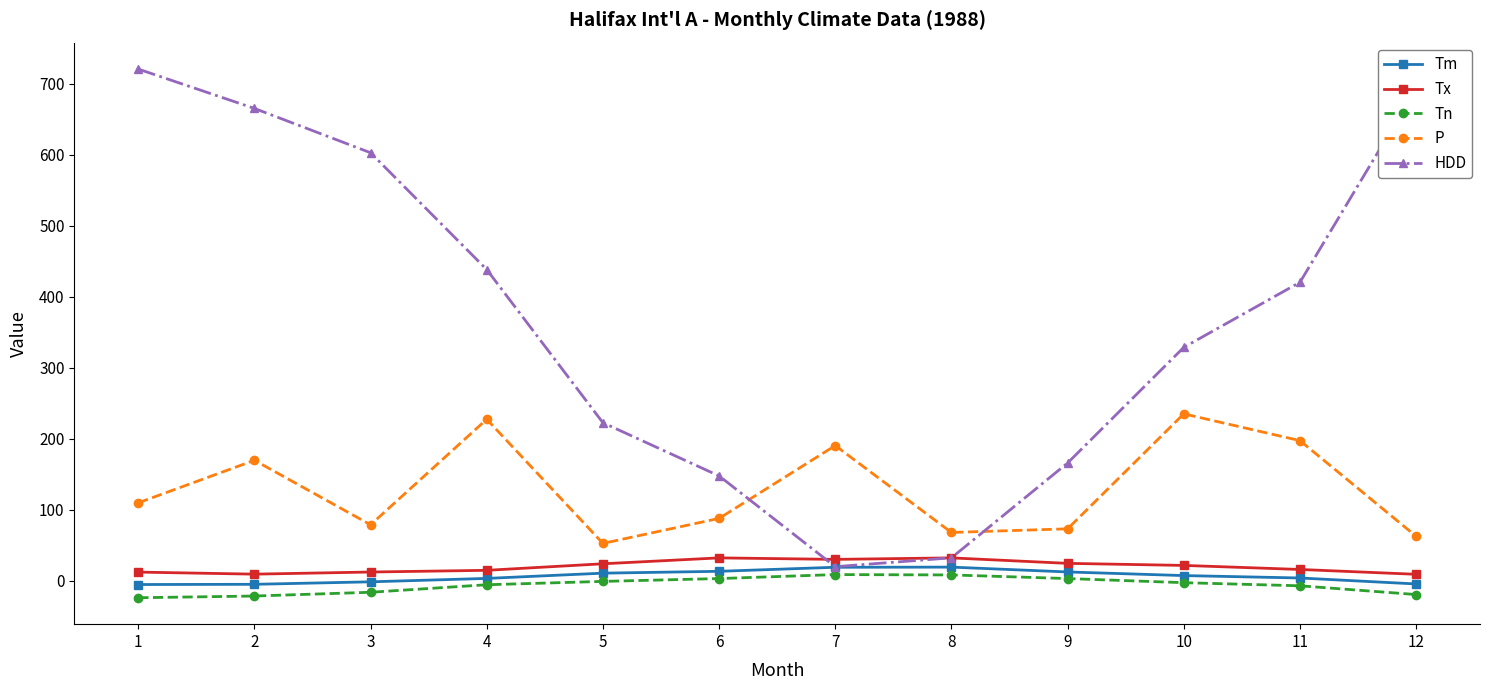

Where is the first local minimum for P?

3